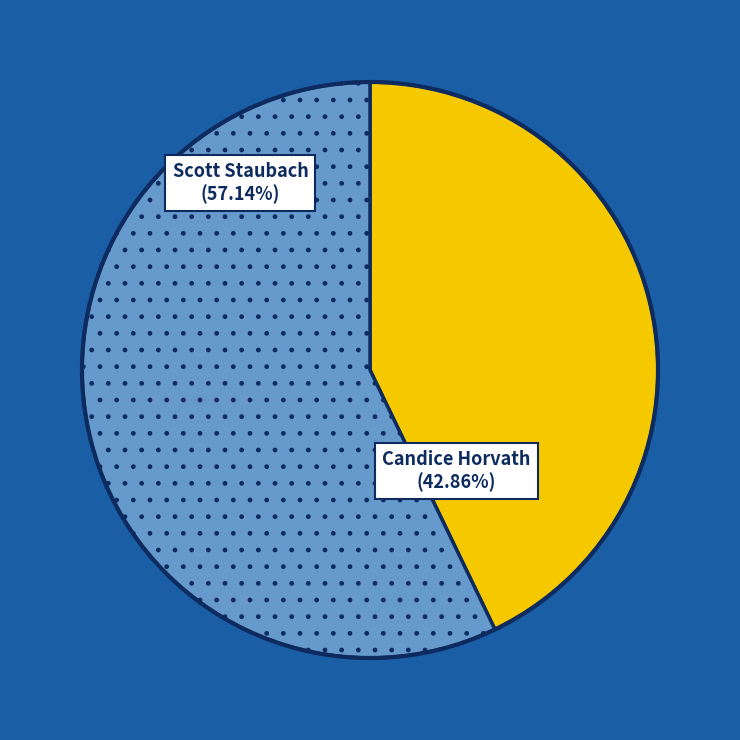

To the nearest percent, what is the average slice percentage?

50%